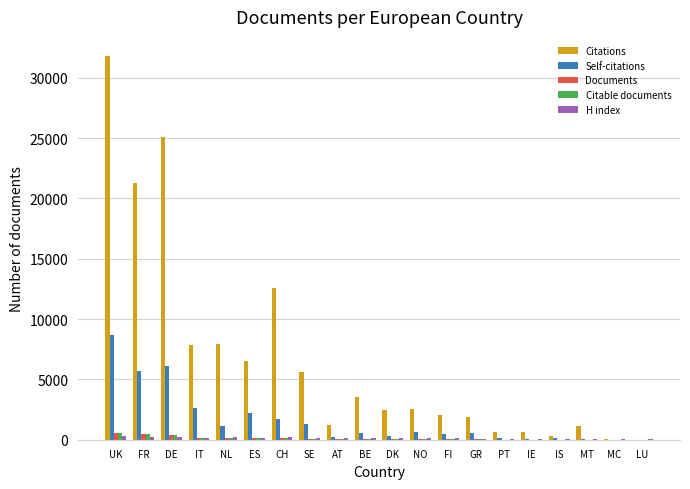

Between UK and MC, which series saw the biggest shift?

Citations